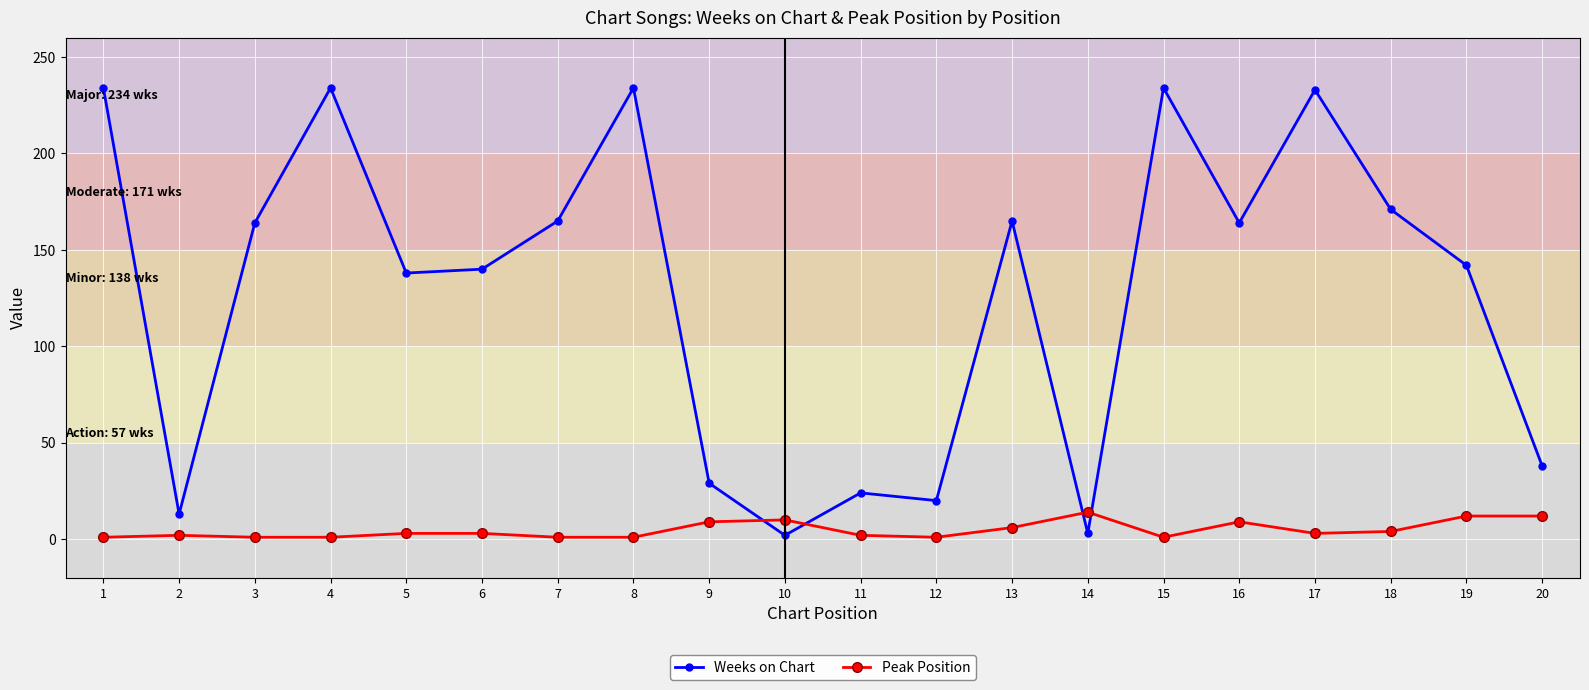

Rank the series by their average value, from highest to lowest.

Weeks on Chart, Peak Position